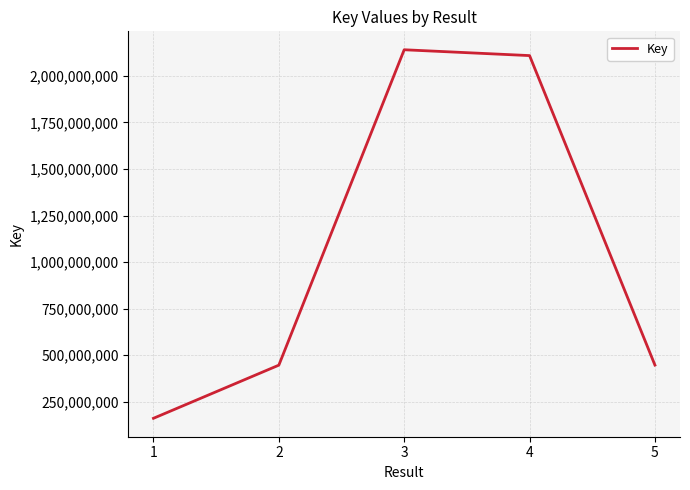

What is the sum of the values at 4 and 1?

2269919042